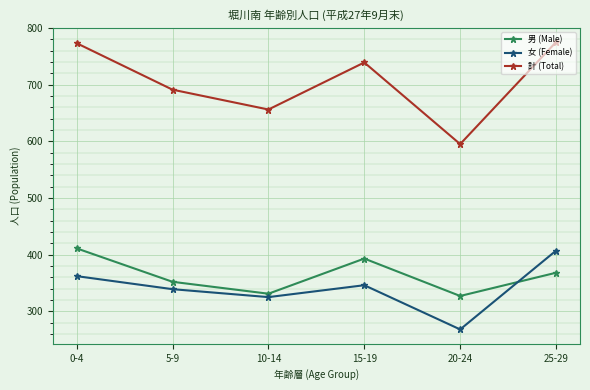

True or false: 計 (Total) has more than 0 points higher than both neighbors.

True